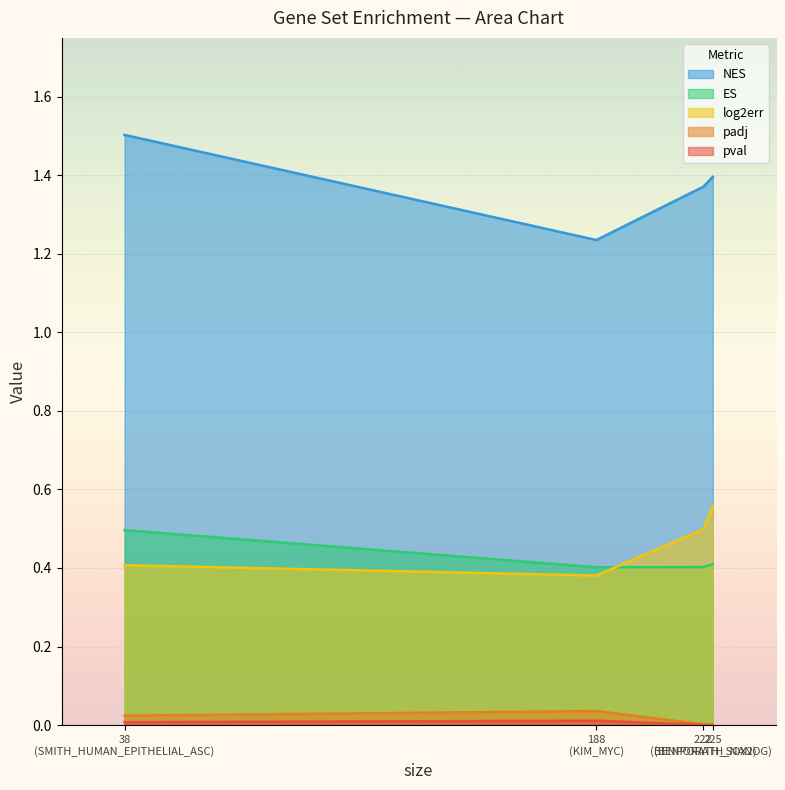

Which series has the largest total across all categories?

NES